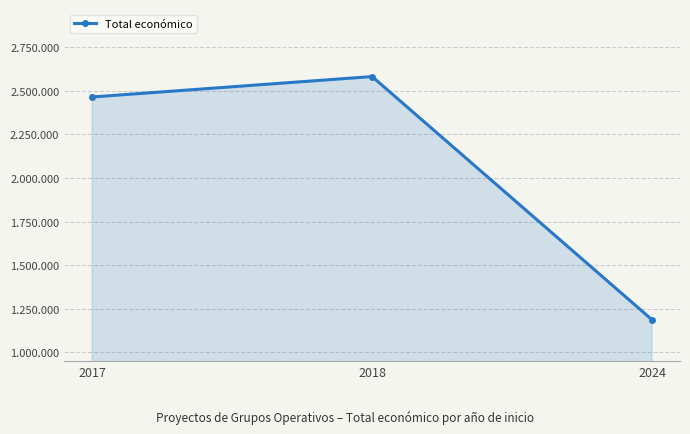

Does the chart have visible grid lines?

Yes